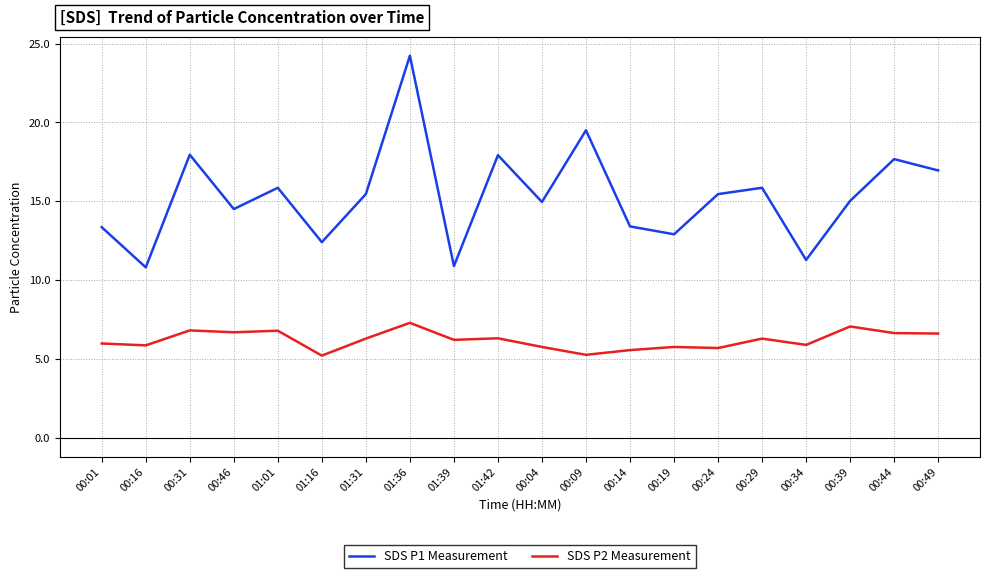

What position from the right is 00:39?

3